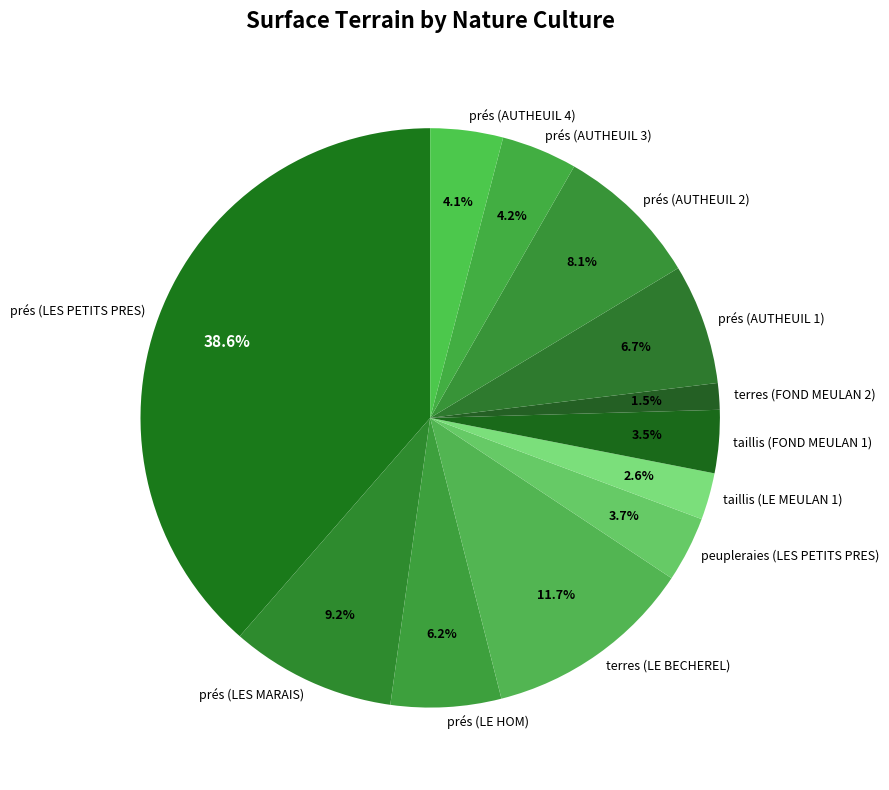

True or false: terres (FOND MEULAN 2) accounts for 11% of the total.

False